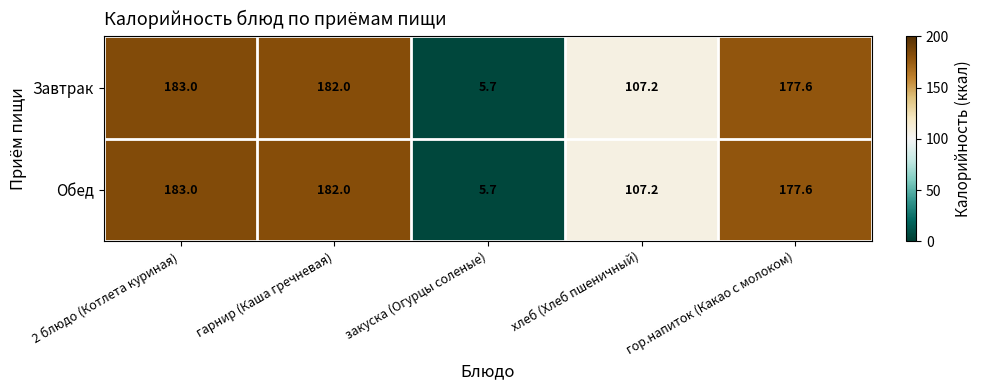

Where is Обед nearest to the value 94?

хлеб (Хлеб пшеничный)